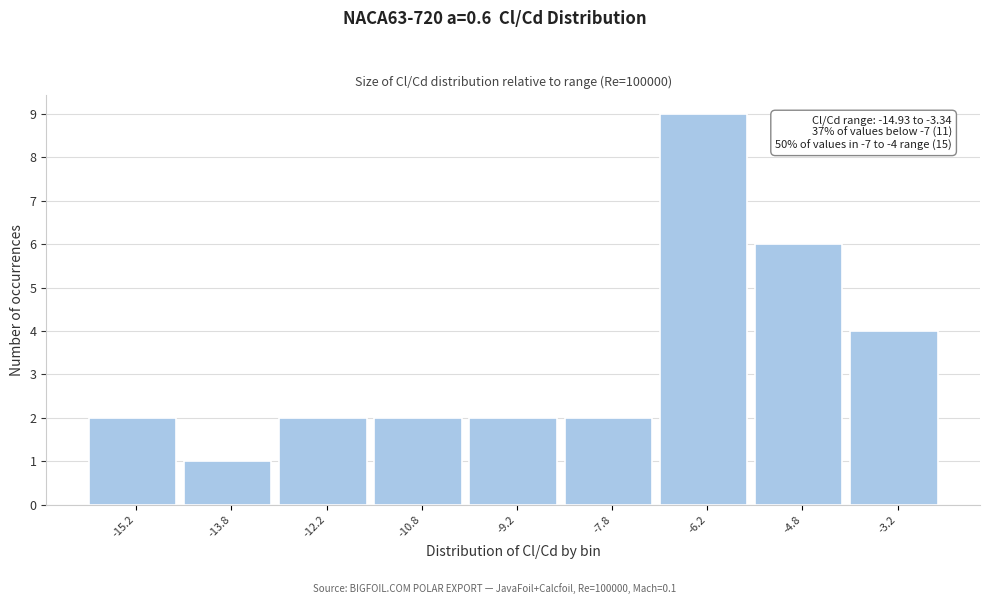

Which range on the x-axis has the tallest bar?

-7.0 to -5.5